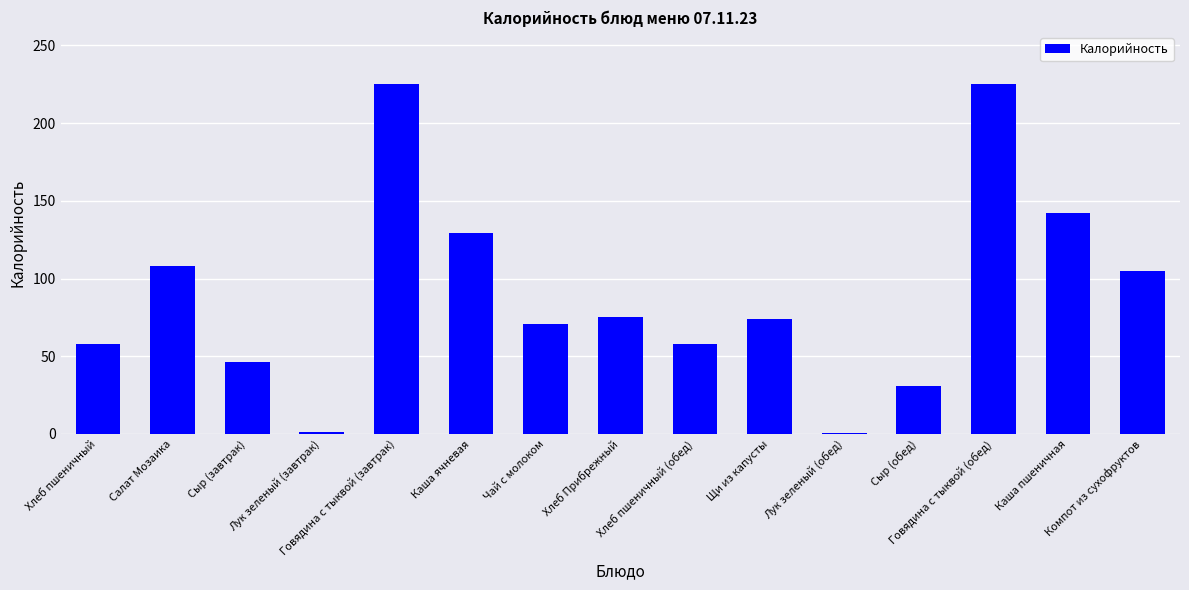

The value at Хлеб пшеничный (обед) is 58.0. True or false?

True